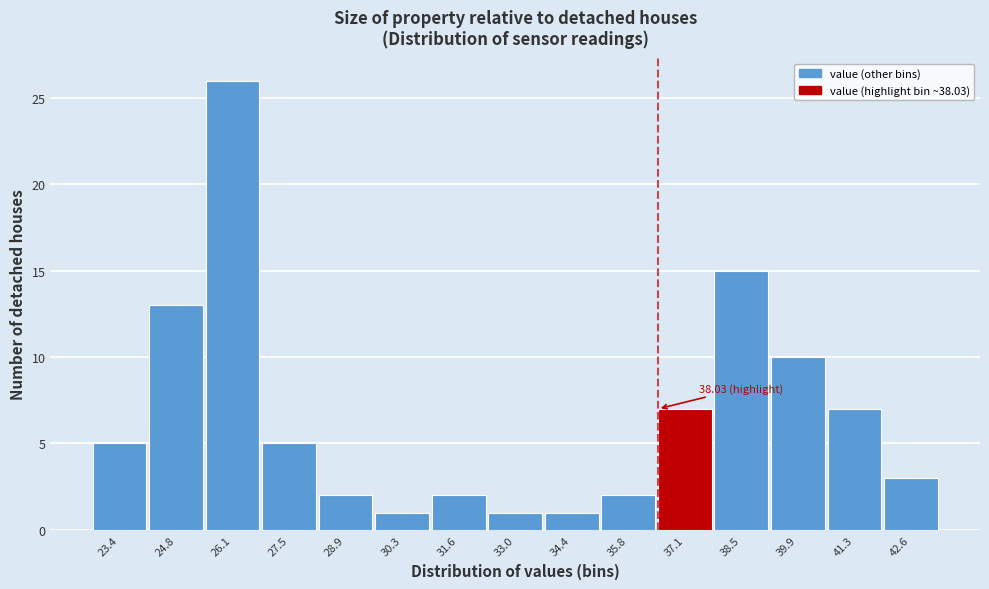

What is the sum of the values at 42.6 and 24.8?

16